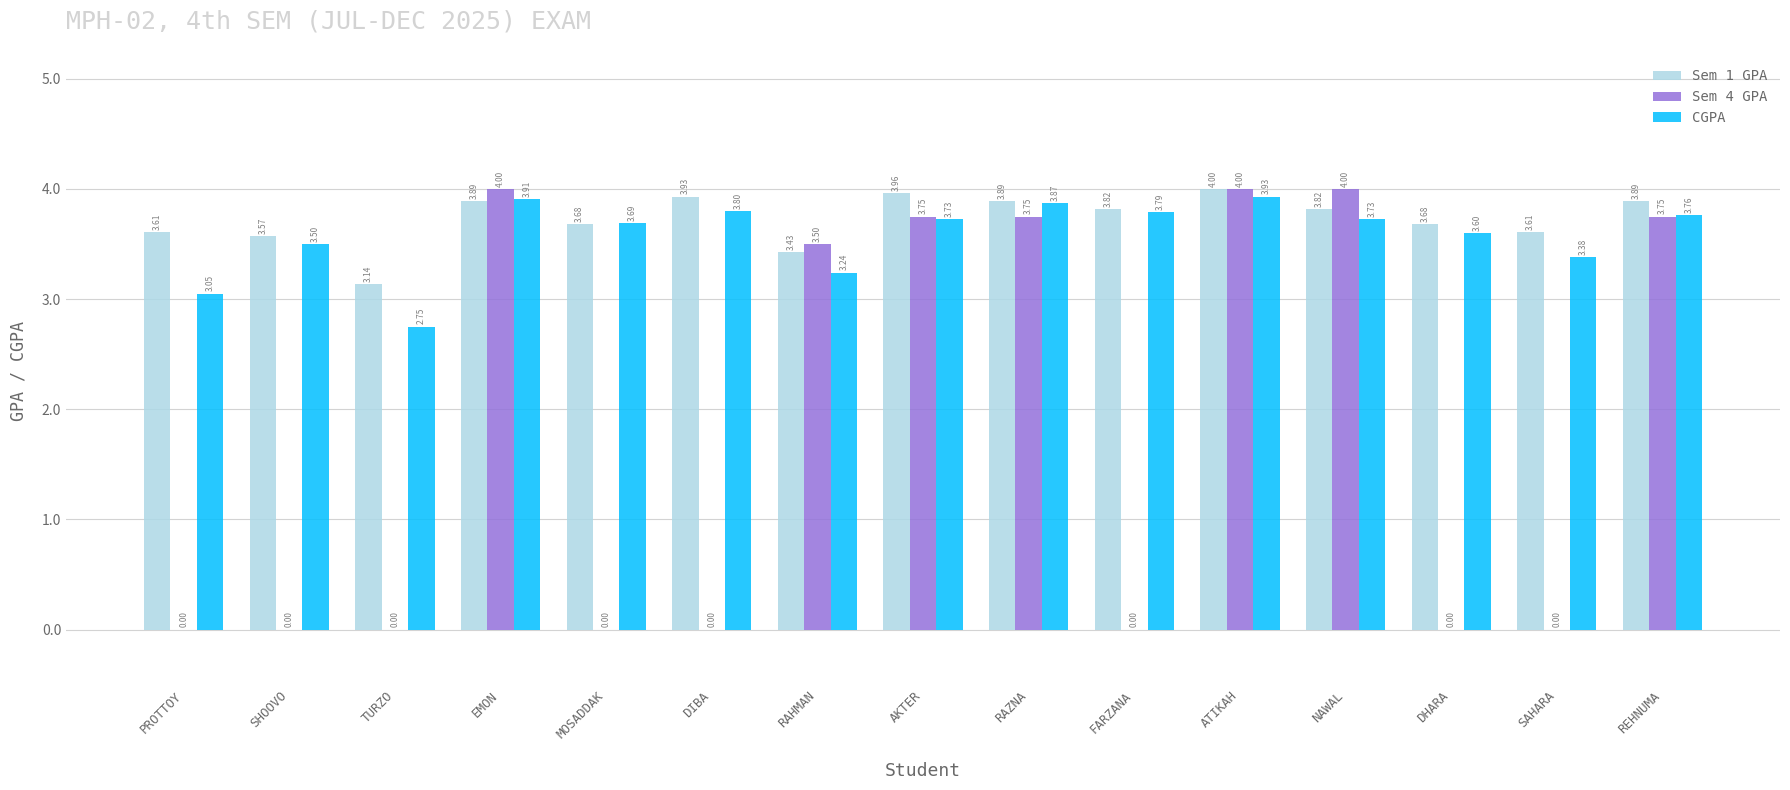

What is the sum of the Sem 4 GPA values at REHNUMA and NAWAL?

7.8